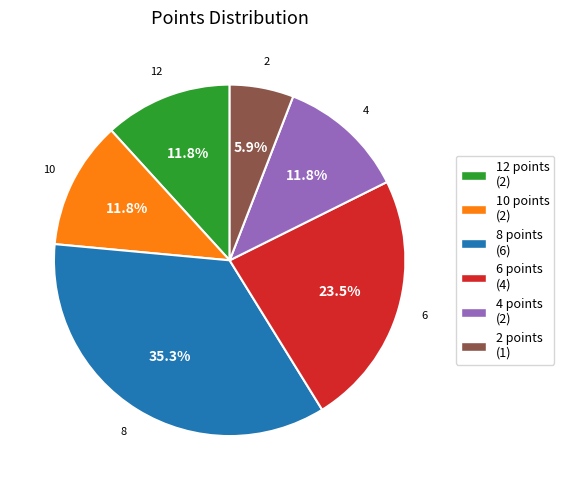

What is the ratio of the value at 12 points (2) to the value at 8 points (6)?

0.3